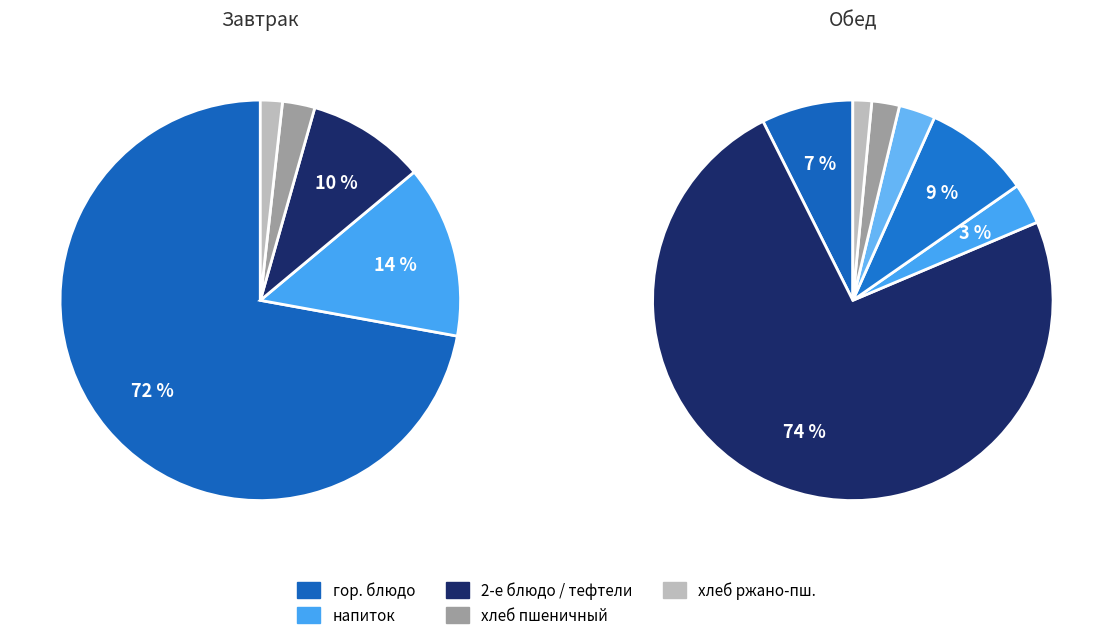

Does хлеб (Хлеб пшеничный) Завтрак represent more than half of the total?

No